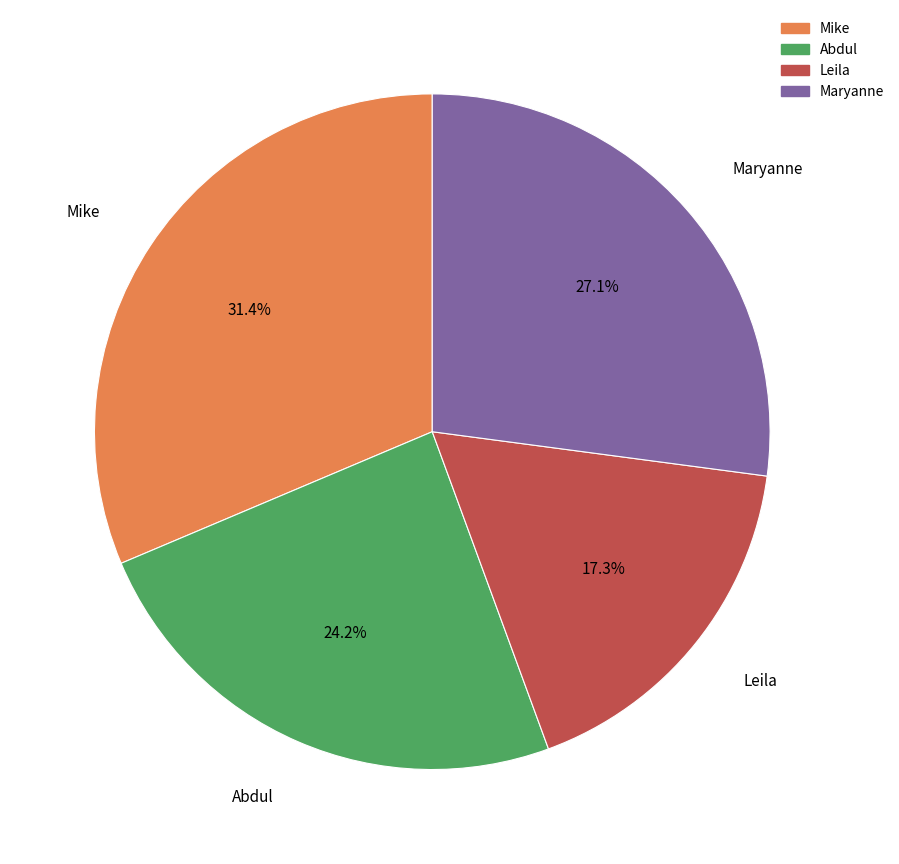

Between Maryanne and Abdul, which is larger?

Maryanne